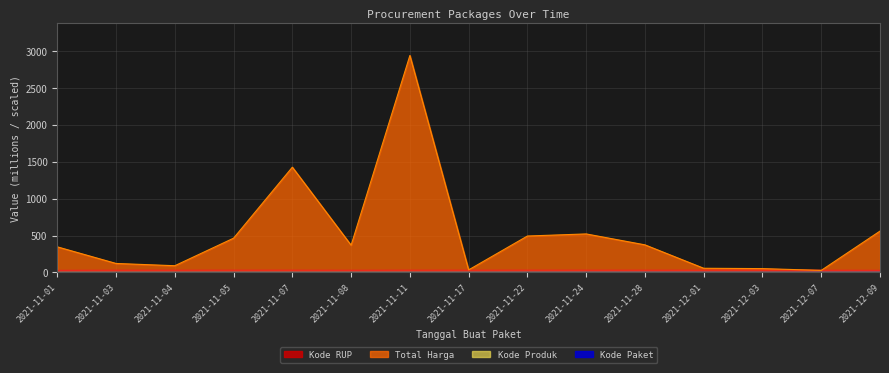

At which label does Kode Paket reach its peak?

2021-12-09